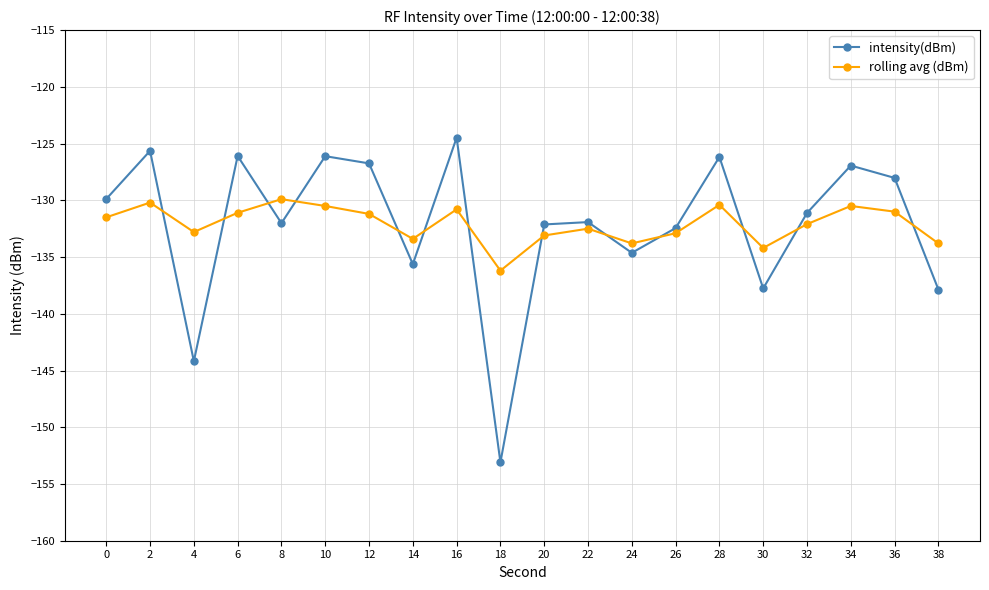

Which label corresponds to the largest value in the chart?

16